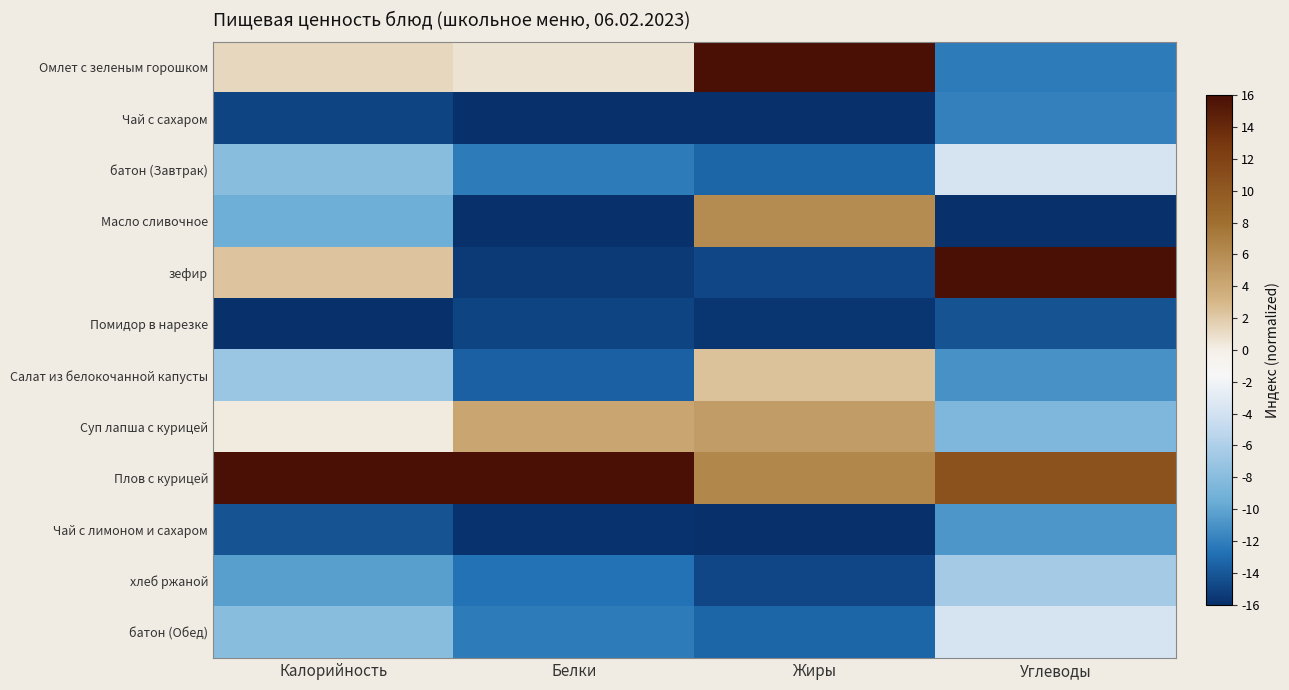

How many distinct data groups are displayed?

12